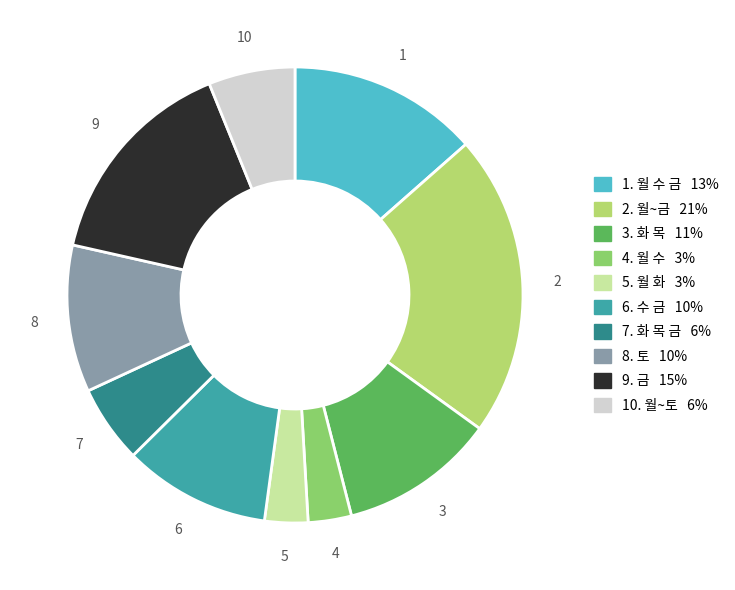

Does any single category account for the majority?

No